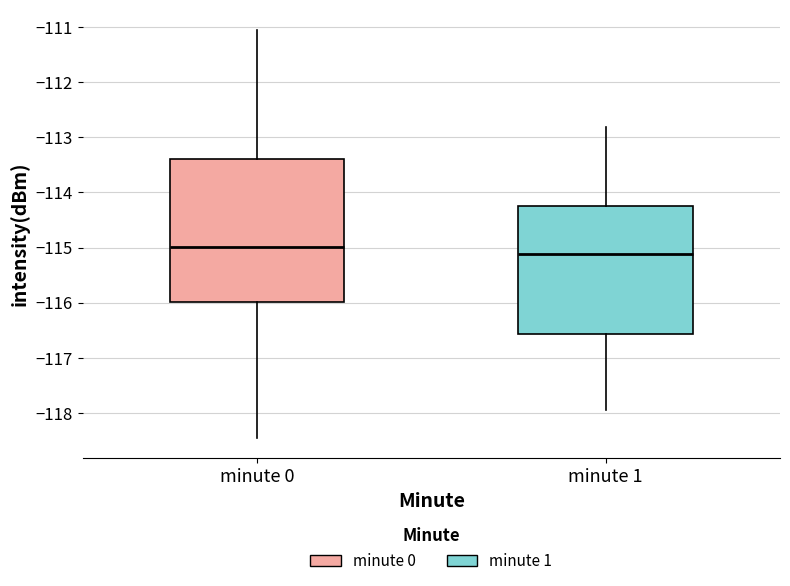

Reading left to right, read every box against the y-axis: the position of its median line, the range the box covers, and the ends of its whiskers. The values are not printed on the chart, so give them approximately, as read against the axis.

minute 0: median -115.0, box -116.0 to -113.4, whiskers -118.4 to -111.1
minute 1: median -115.1, box -116.6 to -114.2, whiskers -117.9 to -112.8